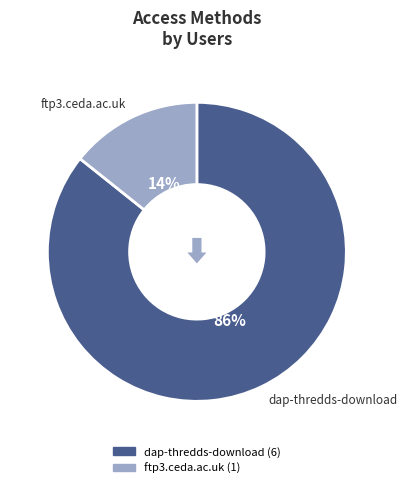

Which has a higher value, dap-thredds-download or ftp3.ceda.ac.uk?

dap-thredds-download